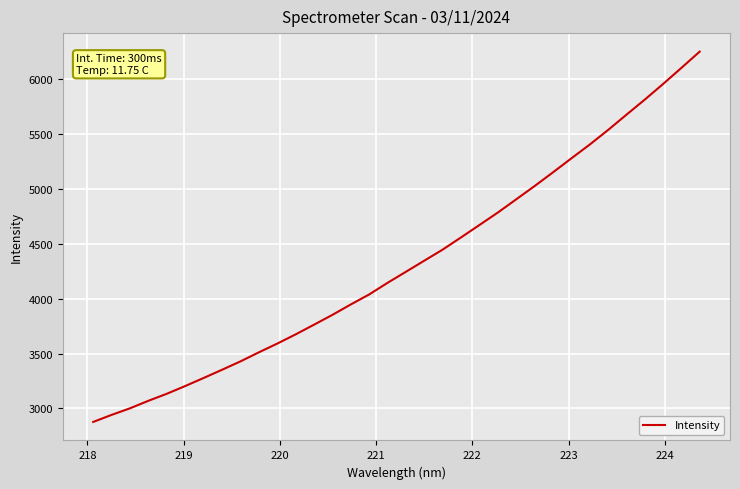

What is the difference between the second highest and minimum values?

3221.5